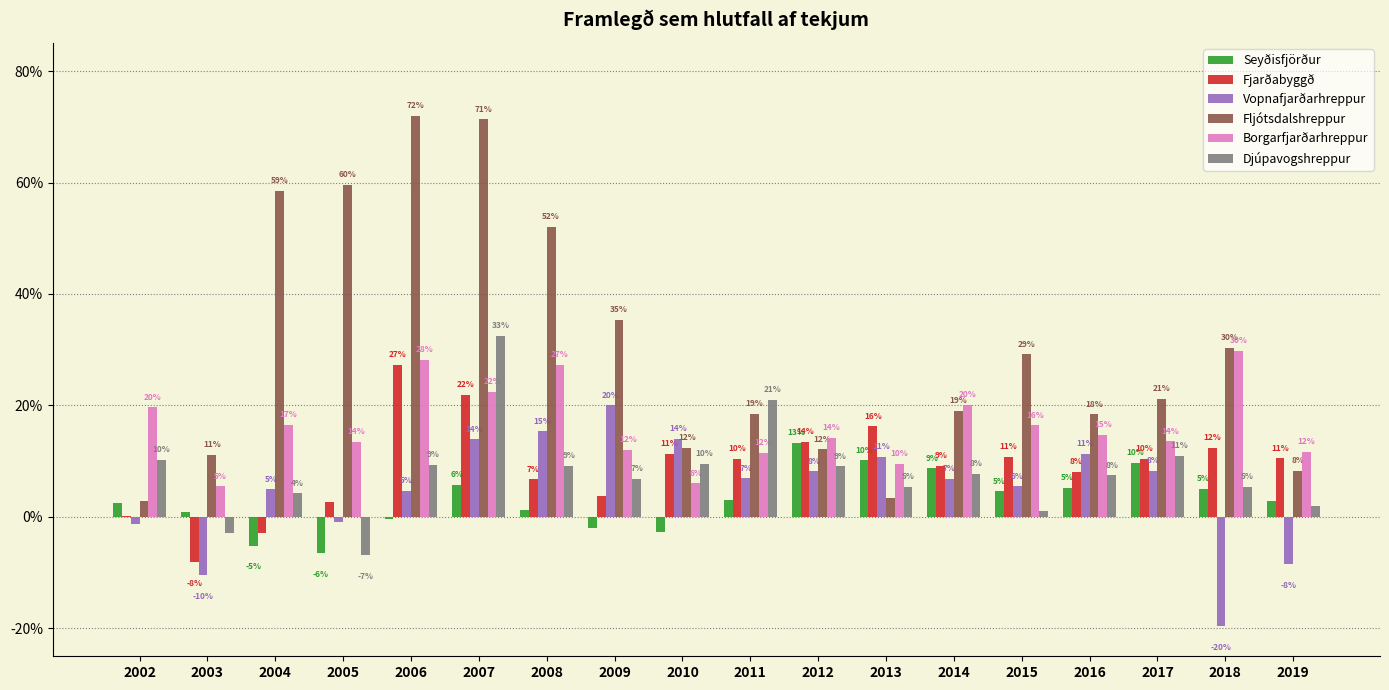

Rank the series by their maximum value, from highest to lowest.

Fljótsdalshreppur, Djúpavogshreppur, Borgarfjarðarhreppur, Fjarðabyggð, Vopnafjarðarhreppur, Seyðisfjörður